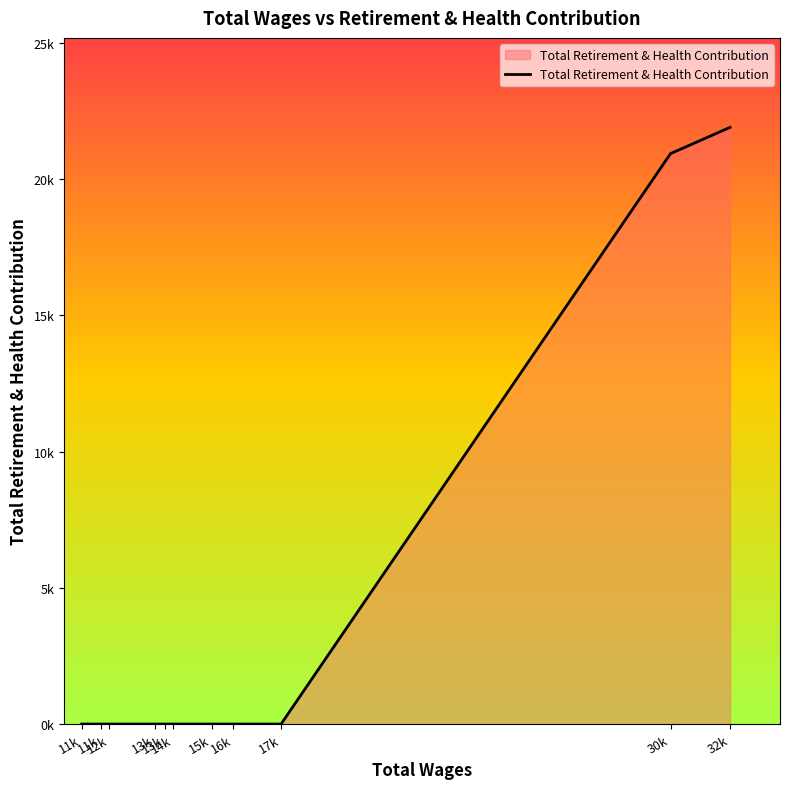

Is this an area chart (filled region under the line)?

Yes